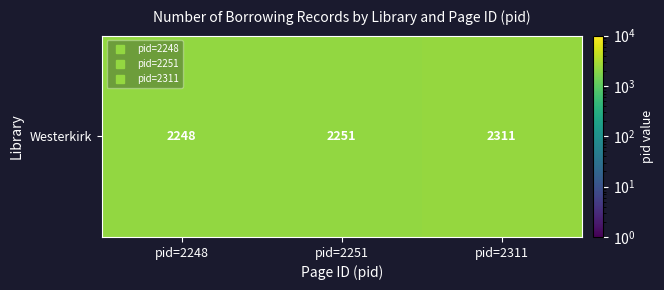

True or false: the data shows 1592 at pid=2311.

False